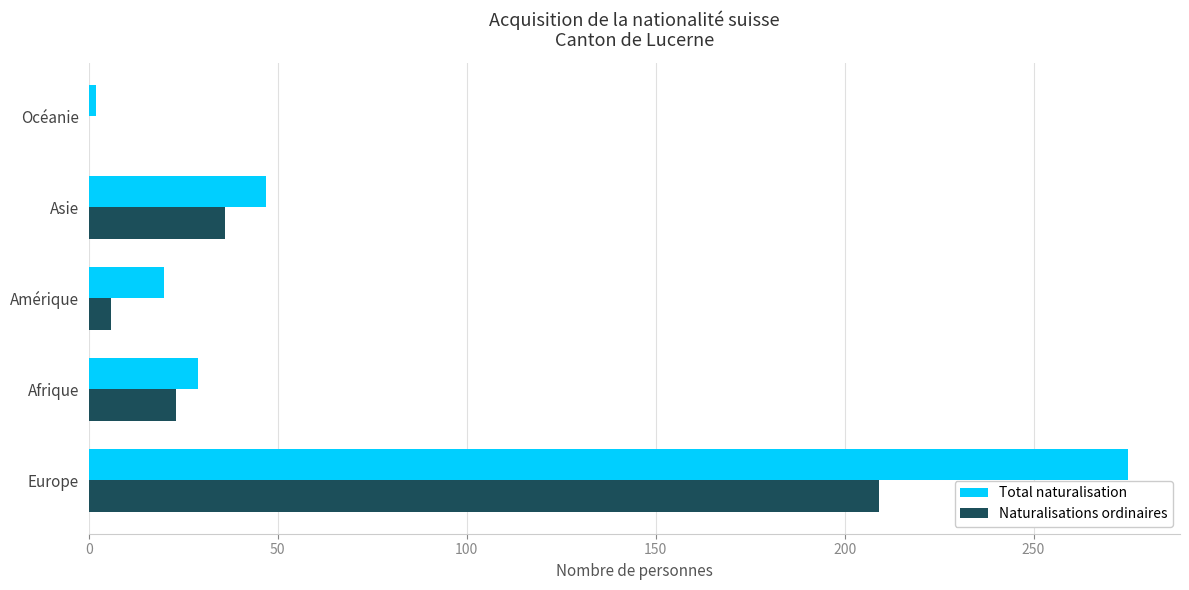

At which category is the sum across all series the highest?

Europe